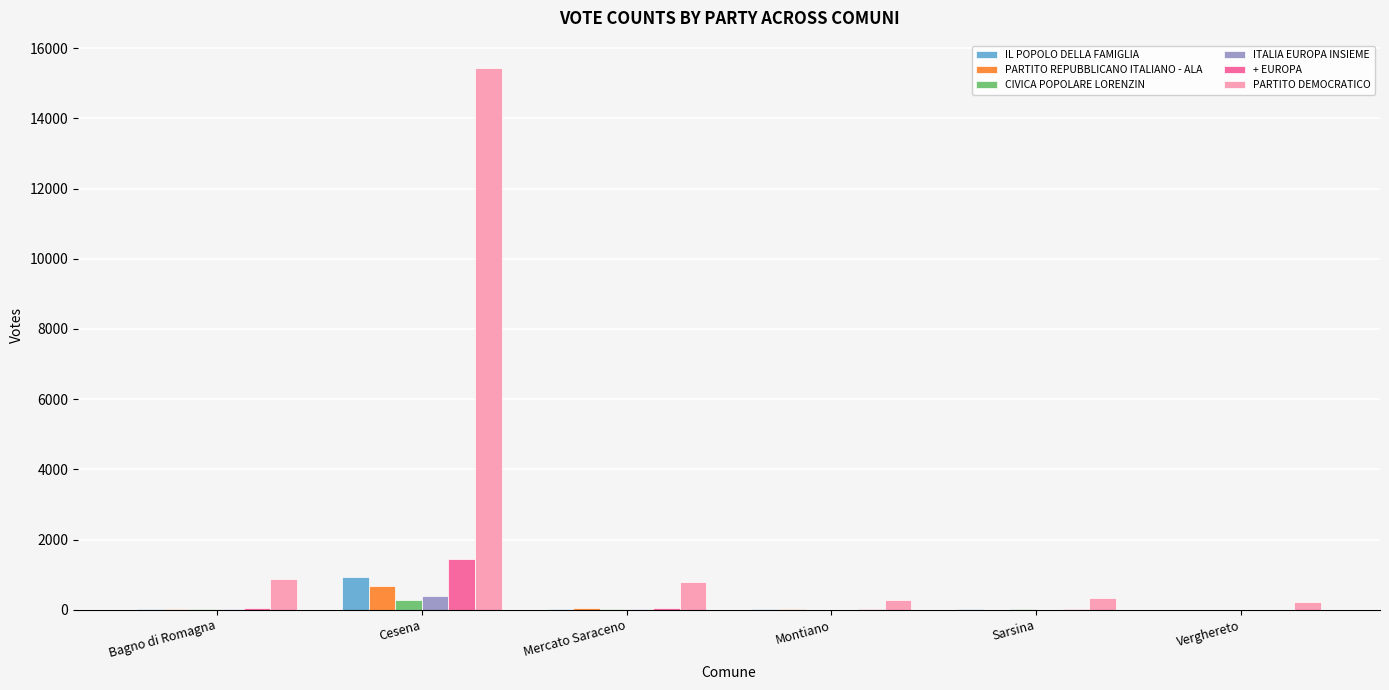

Is the value of PARTITO DEMOCRATICO at Mercato Saraceno greater than the value of PARTITO REPUBBLICANO ITALIANO - ALA at Verghereto?

Yes